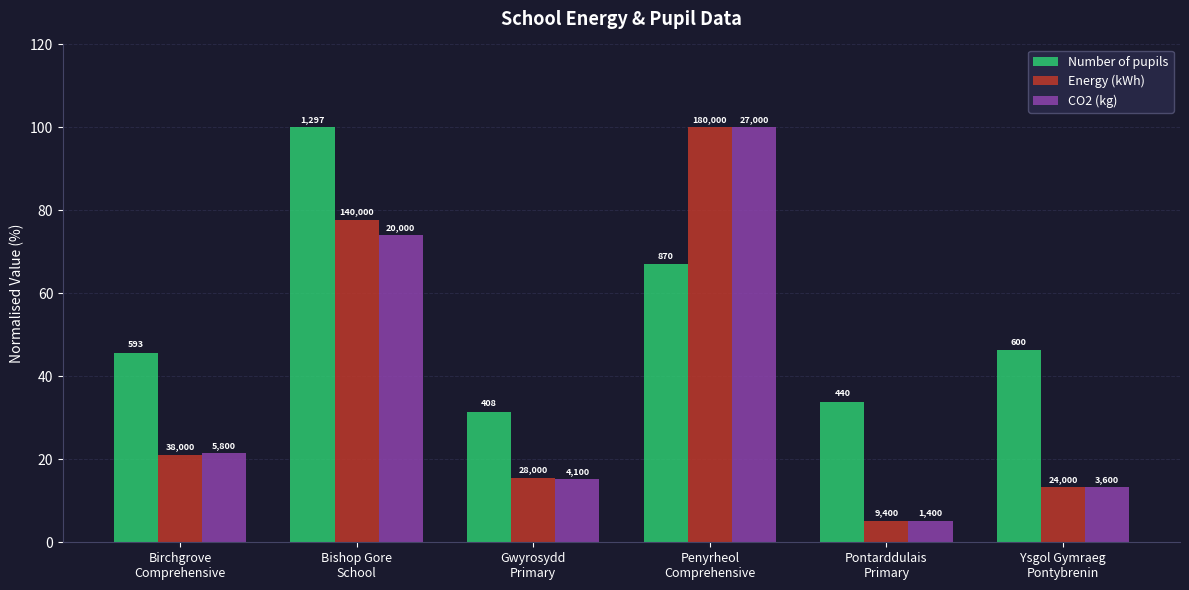

Are the bars grouped side by side (vs. stacked)?

Yes